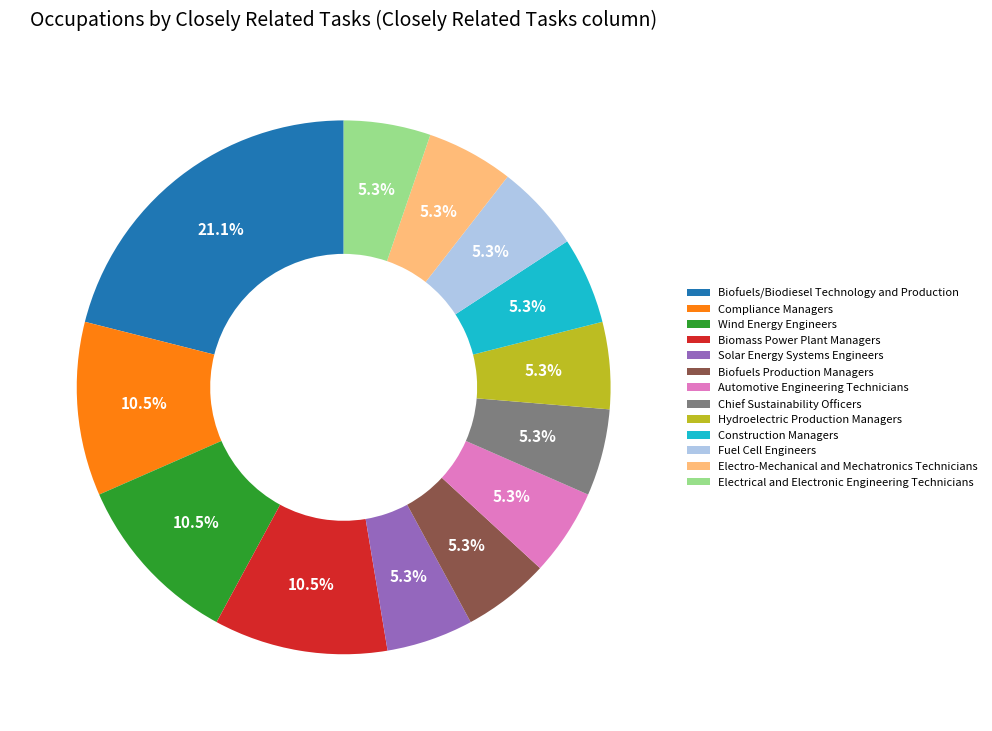

How much of the chart is everything except Solar Energy Systems Engineers?

94.7%